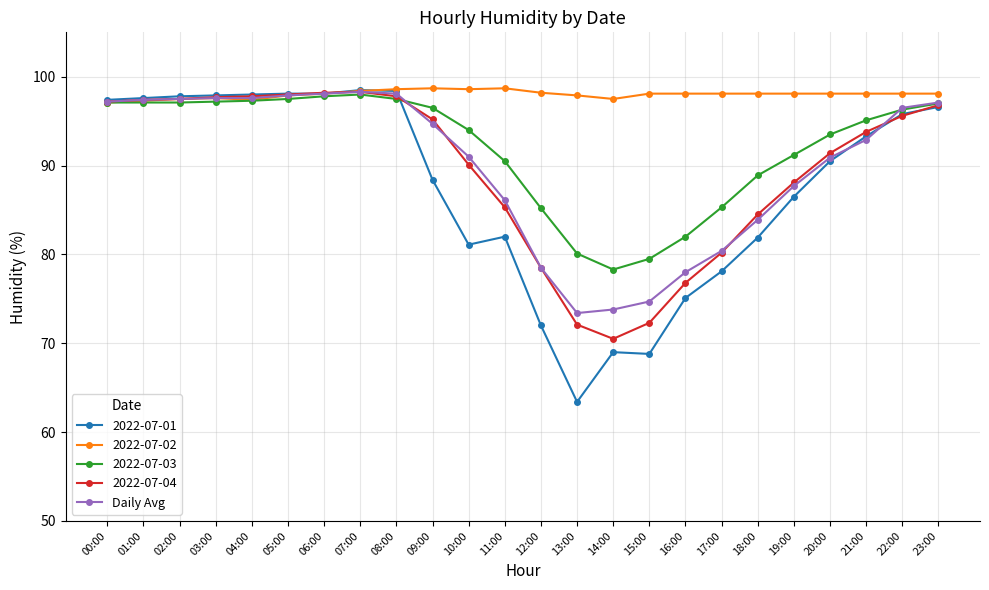

Read the Daily Avg value at 08:00.

98.1